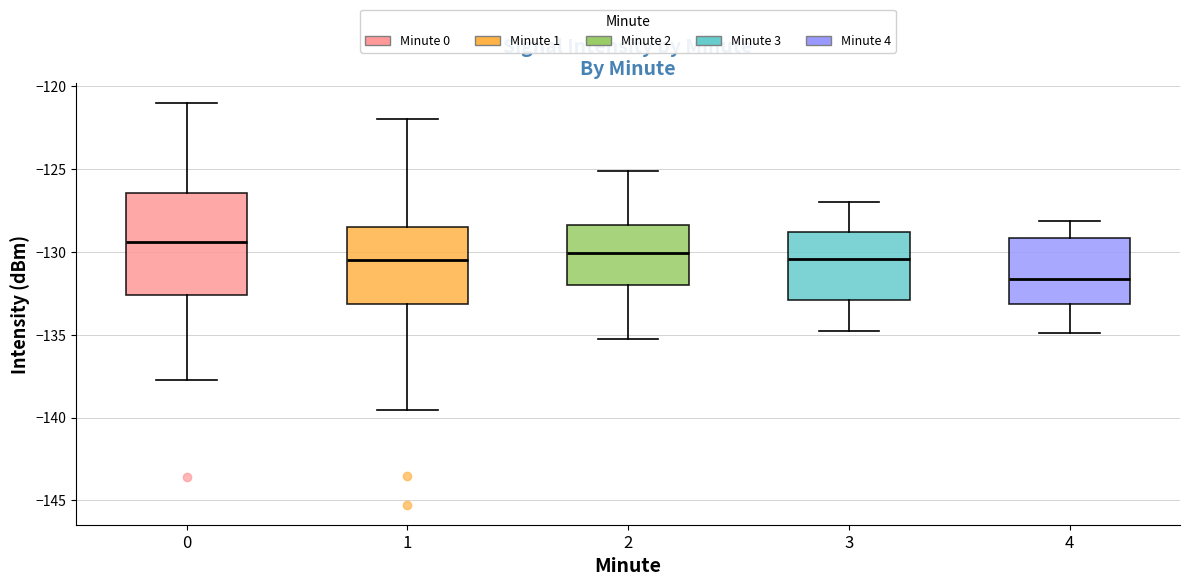

Which box is the tallest, from its lower edge to its upper edge?

0